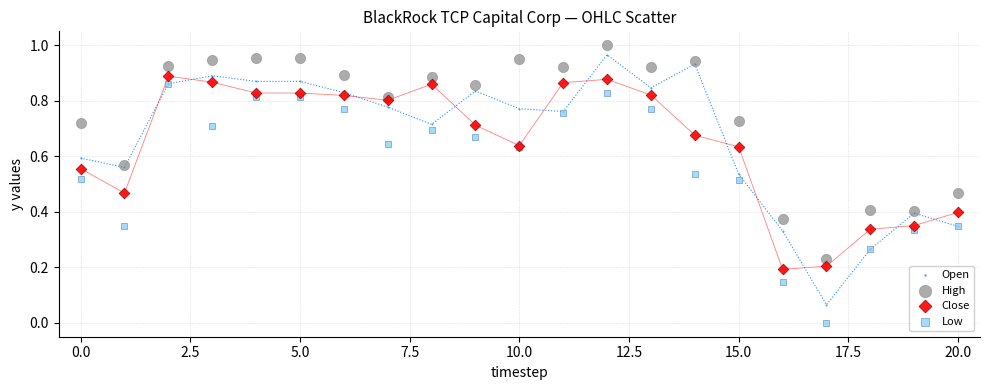

What are all the series names shown in the legend?

Open, High, Close, Low